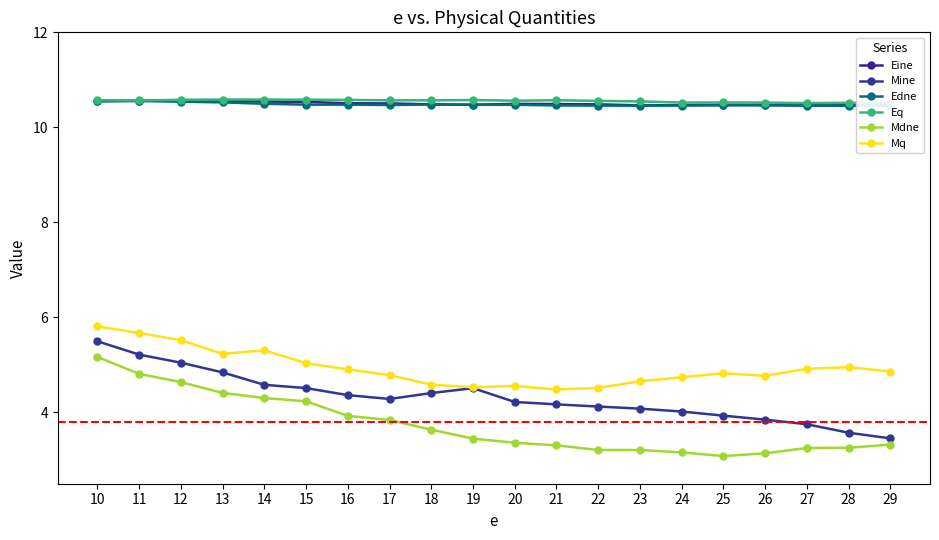

Is it true that Edne equals 3.7 at 28?

False